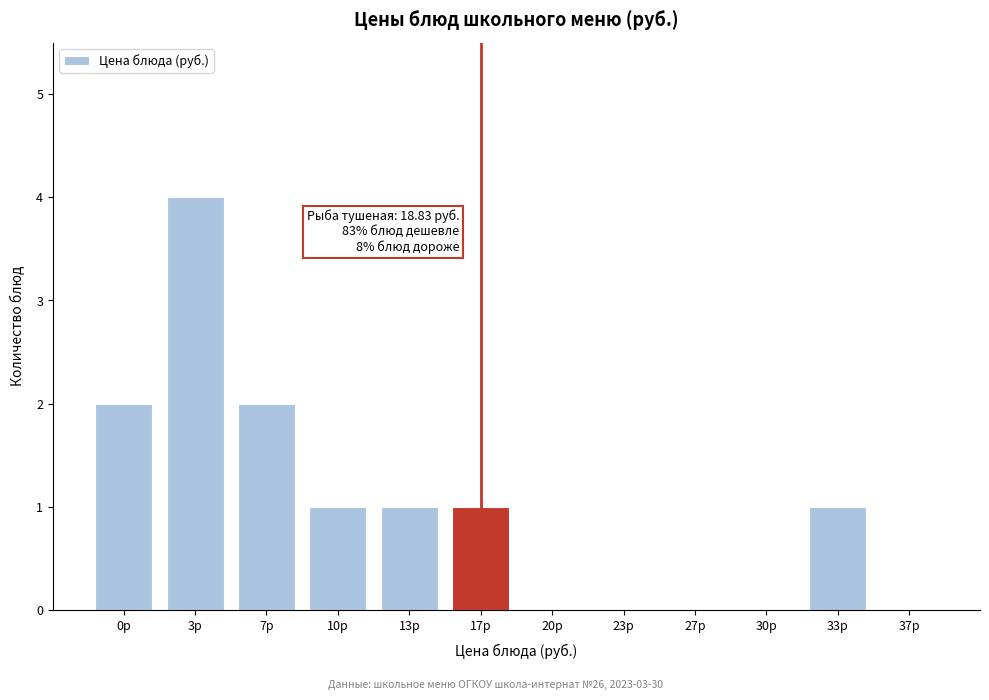

Reading left to right, transcribe all the data shown in this chart.

0р=2	3р=4	7р=2	10р=1	13р=1	17р=1	20р=0	23р=0	27р=0	30р=0	33р=1	37р=0